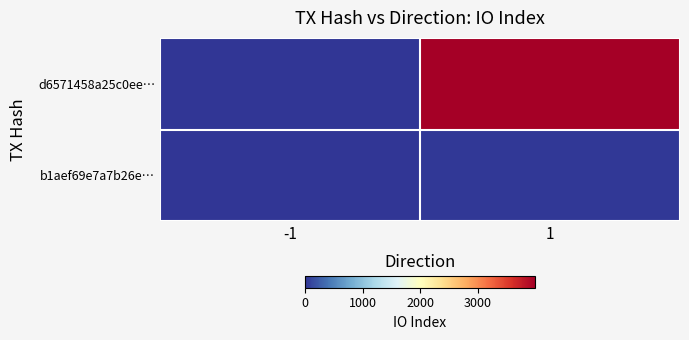

At how many categories does at least one series exceed 648?

1